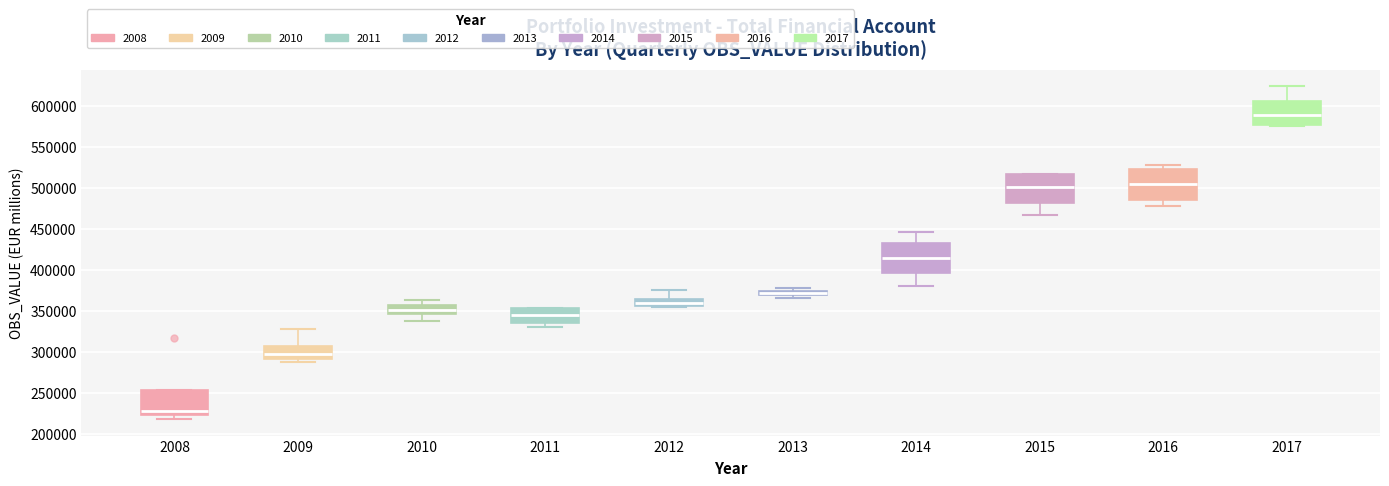

Which box has the lowest median line?

2008